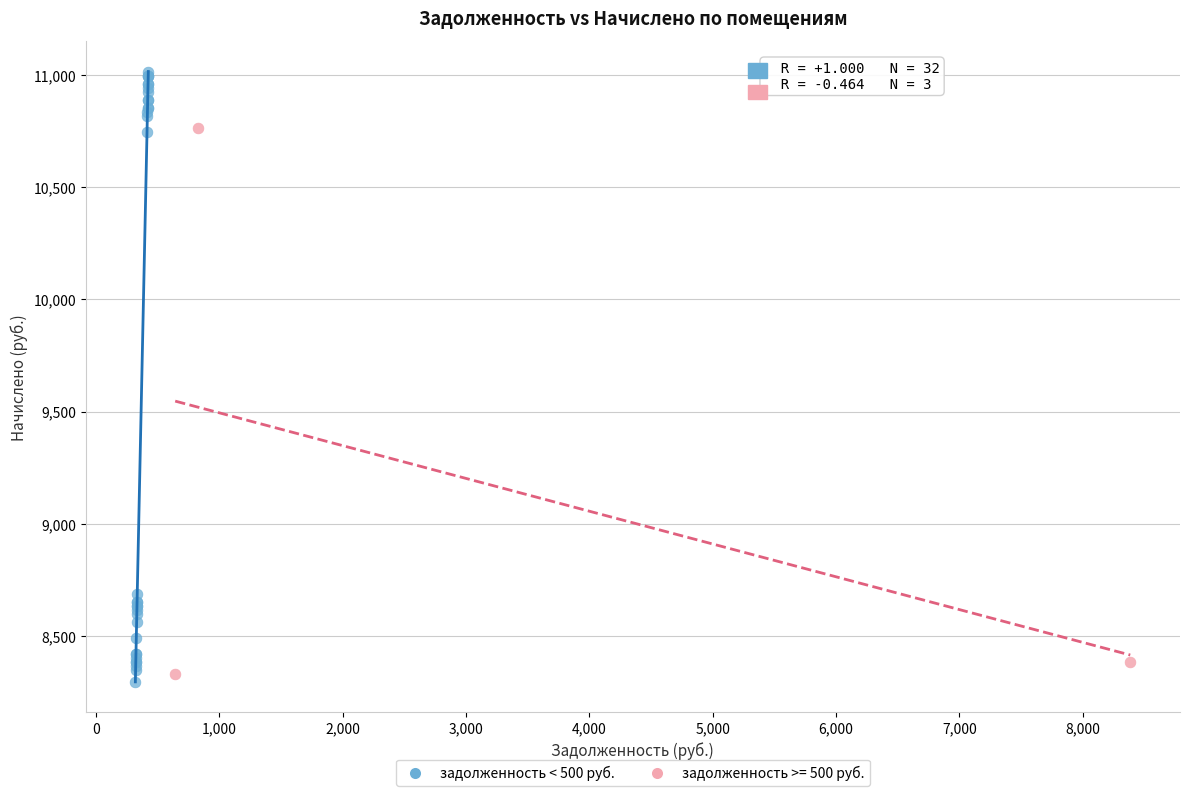

Which series contains the highest Y value?

задолженность < 500 руб.